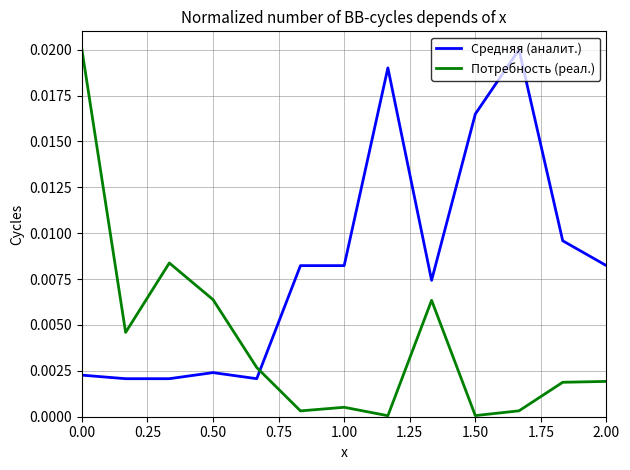

Does the chart display data point markers on the line(s)?

No